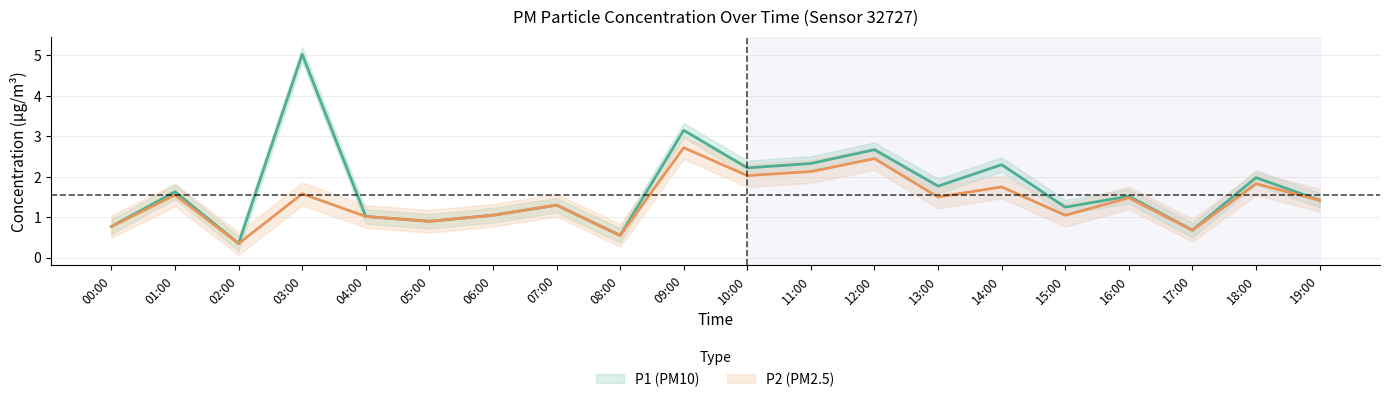

Reading right to left, list all the values displayed in this chart.

P1: 19:00=1.4	18:00=2.0	17:00=0.7	16:00=1.5	15:00=1.2	14:00=2.3	13:00=1.8	12:00=2.7	11:00=2.3	10:00=2.2	09:00=3.1	08:00=0.6	07:00=1.3	06:00=1.1	05:00=0.9	04:00=1.0	03:00=5.0	02:00=0.3	01:00=1.6	00:00=0.8
P2: 19:00=1.4	18:00=1.8	17:00=0.7	16:00=1.5	15:00=1.1	14:00=1.8	13:00=1.5	12:00=2.5	11:00=2.1	10:00=2.0	09:00=2.7	08:00=0.6	07:00=1.3	06:00=1.1	05:00=0.9	04:00=1.0	03:00=1.6	02:00=0.3	01:00=1.6	00:00=0.8